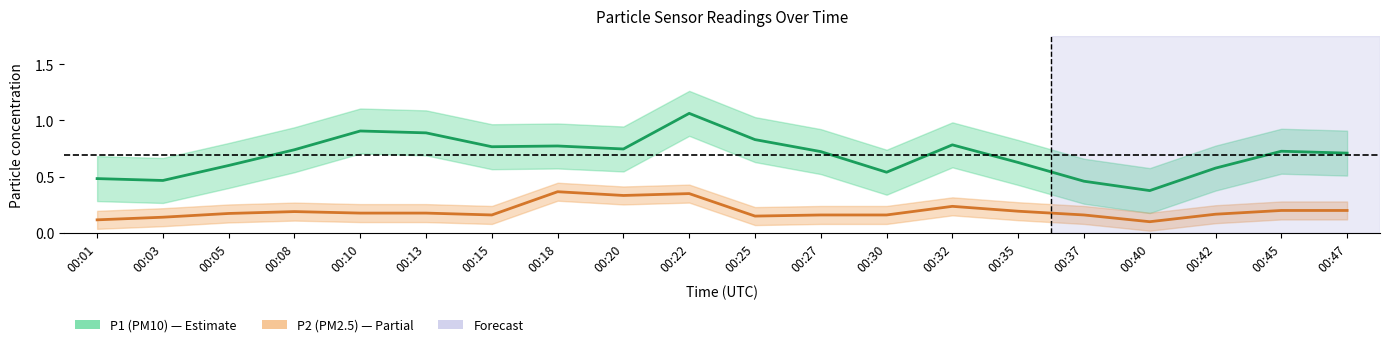

At 00:47, list the series in order from smallest to largest.

P2 (PM2.5), P1 (PM10)